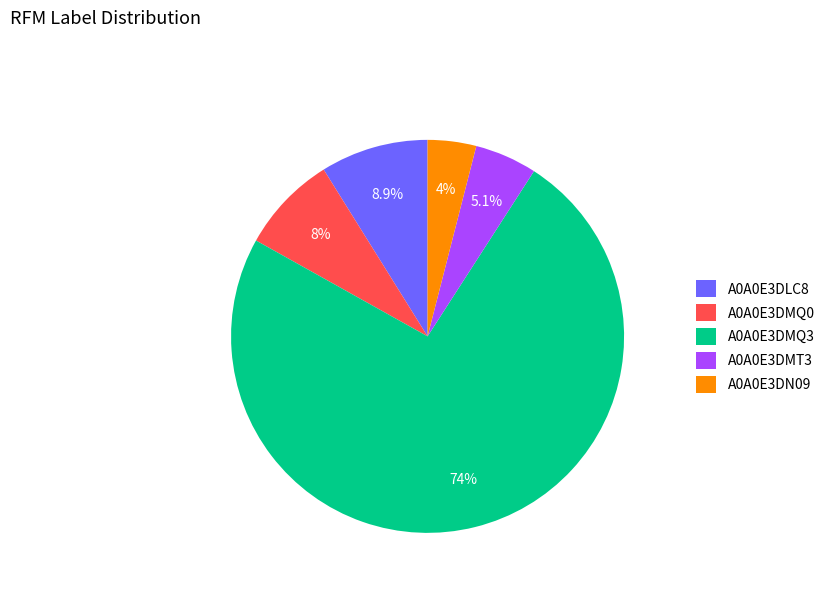

To the nearest percent, what percentage of the pie is A0A0E3DLC8?

9%